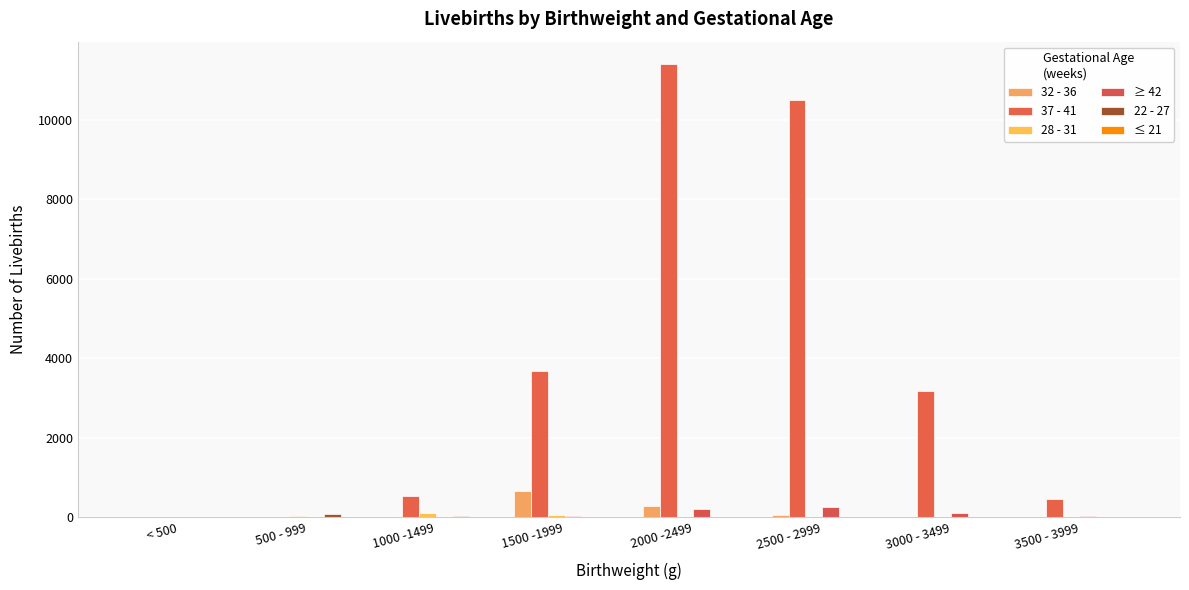

At which category is the sum across all series the highest?

2000 -2499